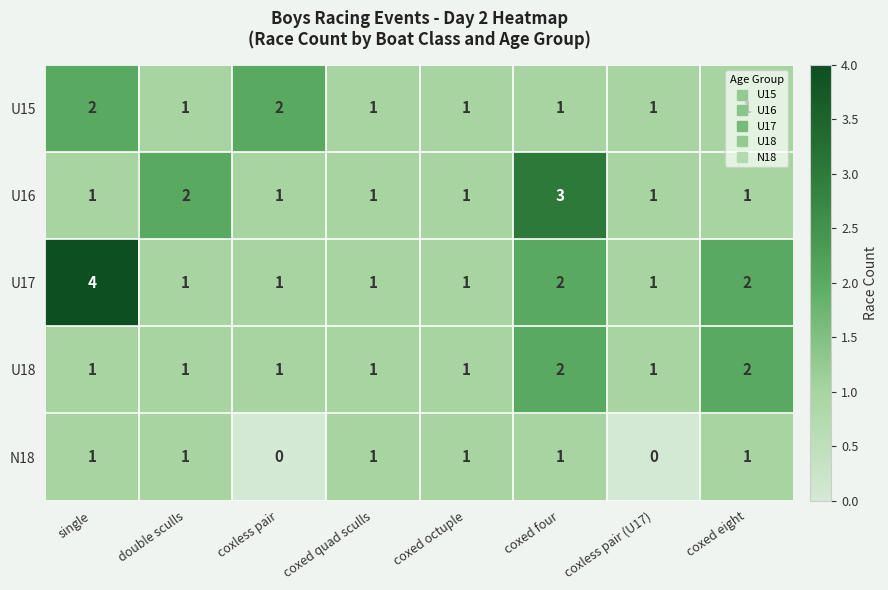

True or false: U17 has a value of 4 at single.

True